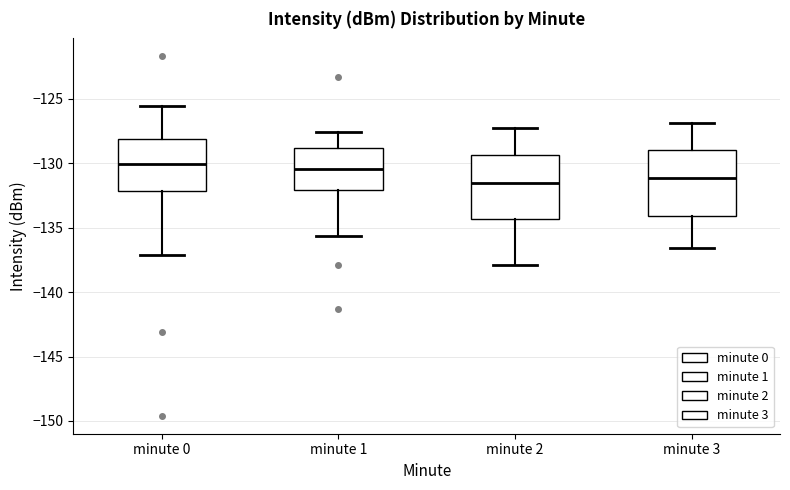

Reading left to right, transcribe this box plot: for each box, give where its median line is, the range the box spans, and where its two whiskers end, as read against the y-axis. The values are not printed on the chart, so give them approximately, as read against the axis.

minute 0: median -130.0, box -132.0 to -128.0, whiskers -137.0 to -125.5
minute 1: median -130.5, box -132.0 to -129.0, whiskers -135.5 to -127.5
minute 2: median -131.5, box -134.5 to -129.5, whiskers -138.0 to -127.0
minute 3: median -131.0, box -134.0 to -129.0, whiskers -136.5 to -127.0